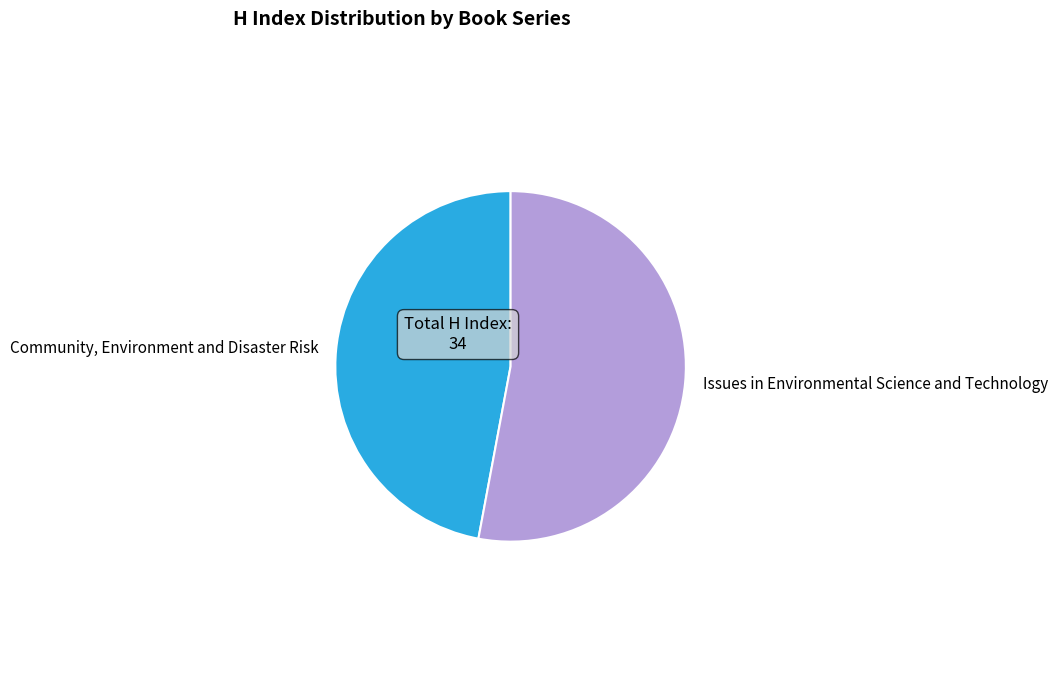

Rank the categories by value from lowest to highest.

Community, Environment and Disaster Risk, Issues in Environmental Science and Technology